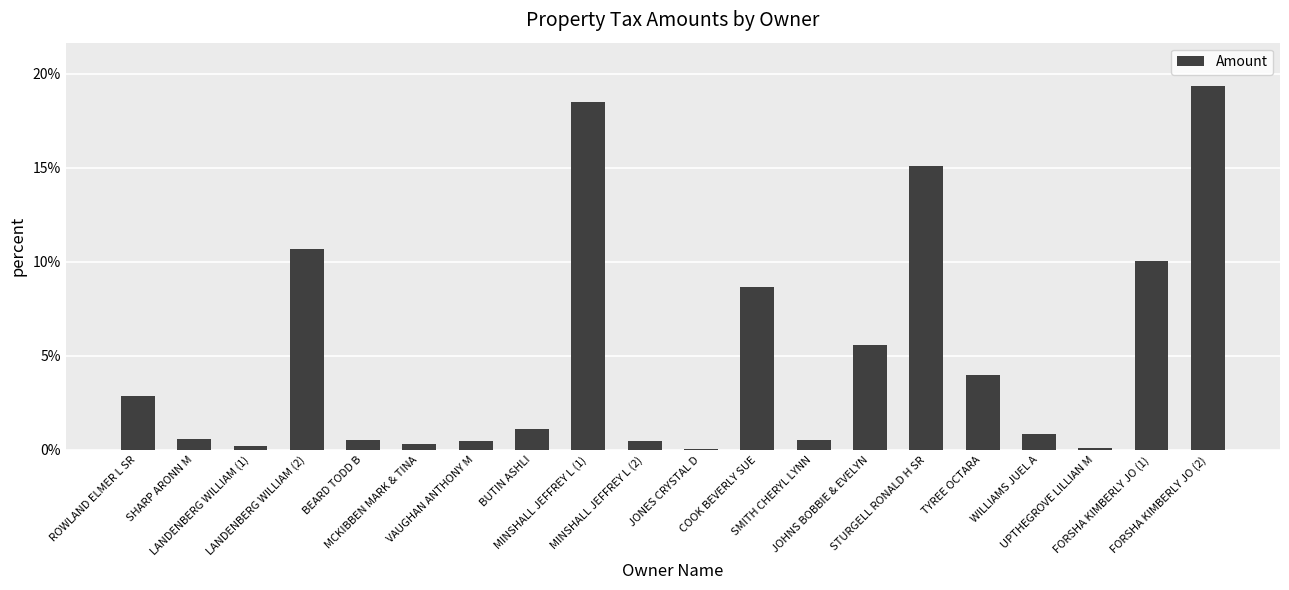

Is it true that the value at MINSHALL JEFFREY L (1) is 10.9?

False